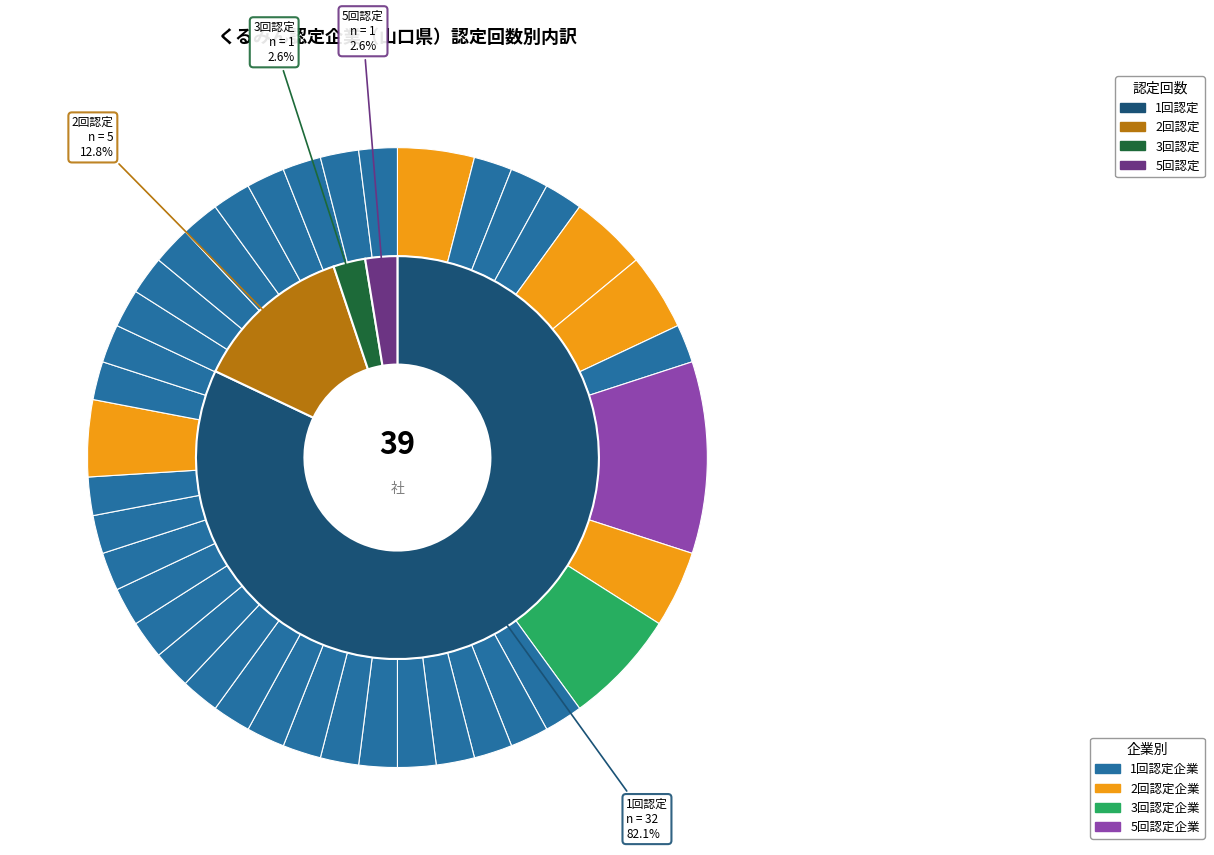

To the nearest percent, what portion does 医療法人茜会 represent?

2%